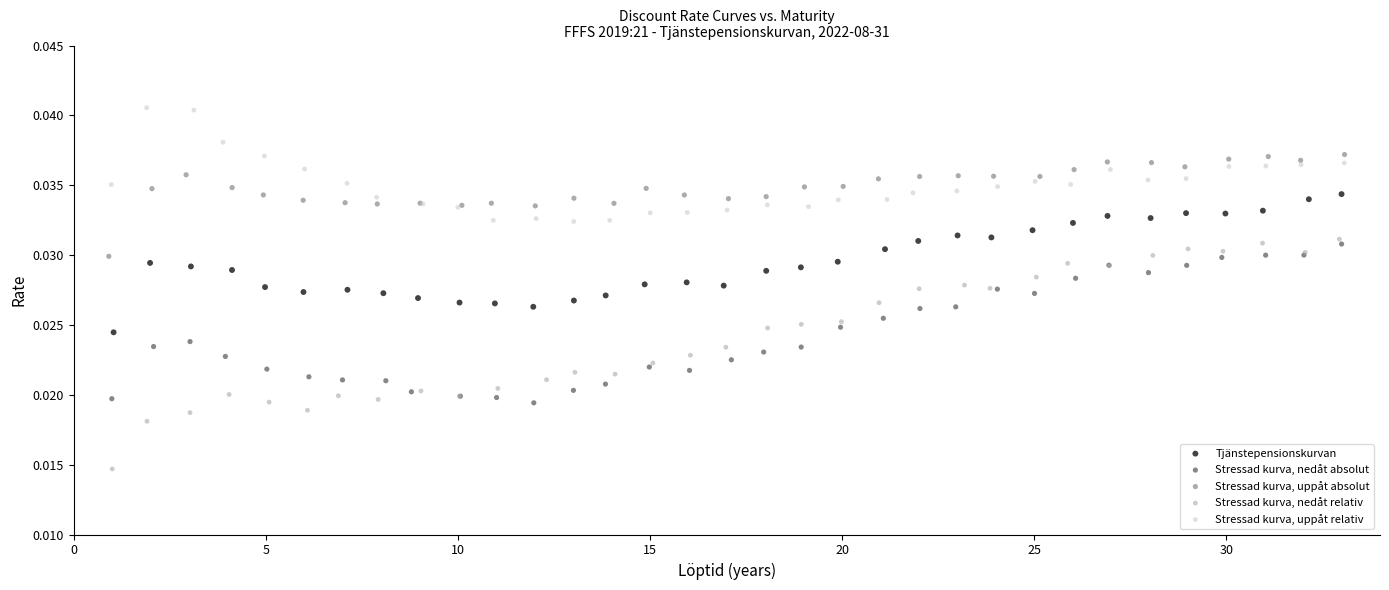

Which series reaches the minimum Y coordinate?

Stressad kurva, nedåt relativ